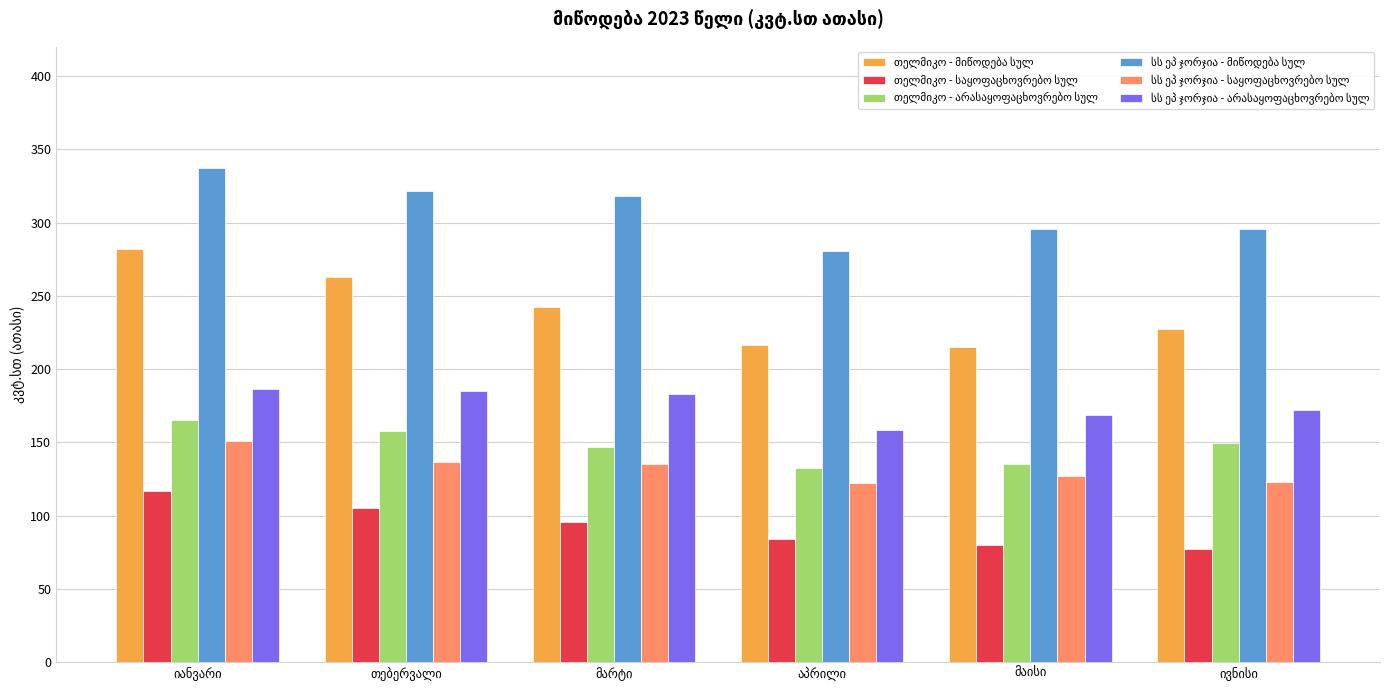

At how many categories does at least one series exceed 260?

6